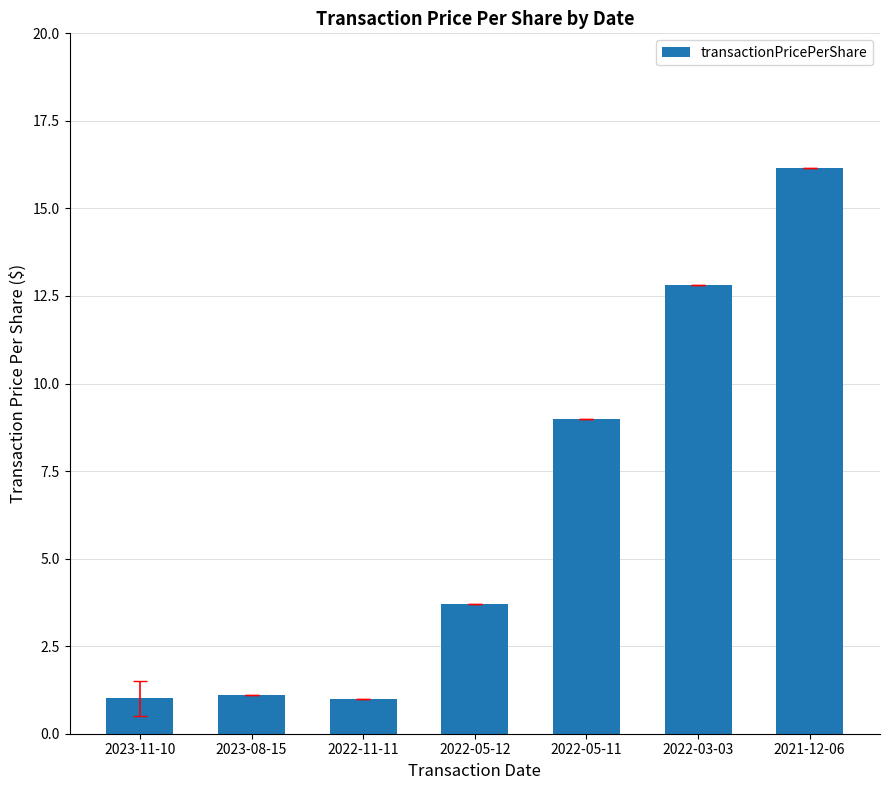

What is the minimum value shown in the chart?

1.0